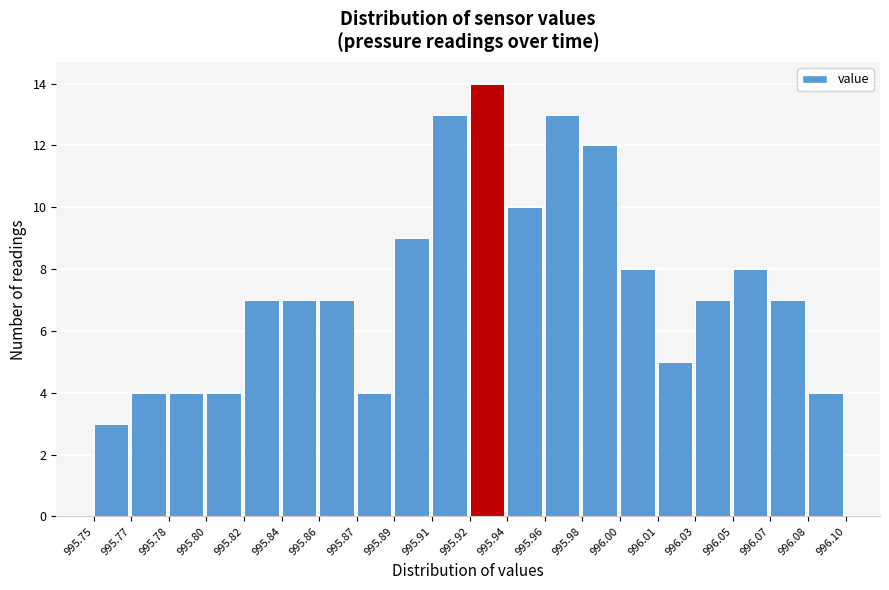

Reading right to left, transcribe all the data shown in this chart.

4	7	8	7	5	8	12	13	10	14	13	9	4	7	7	7	4	4	4	3